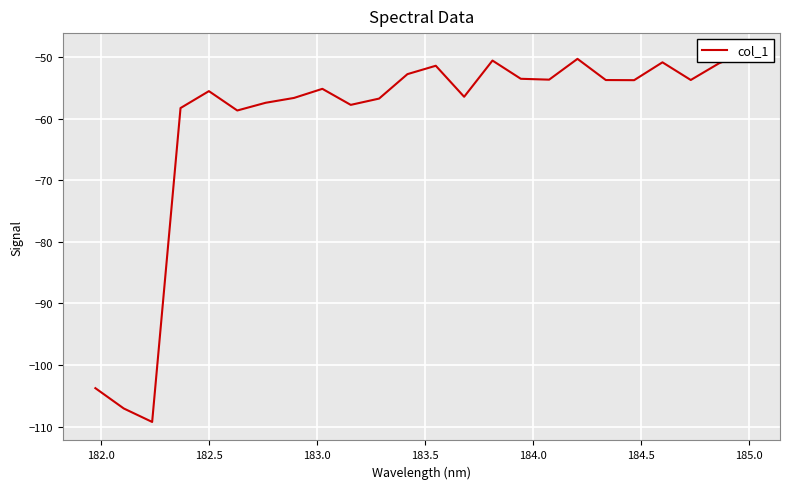

How many interior local peaks (higher than both neighbors) does the data have?

6